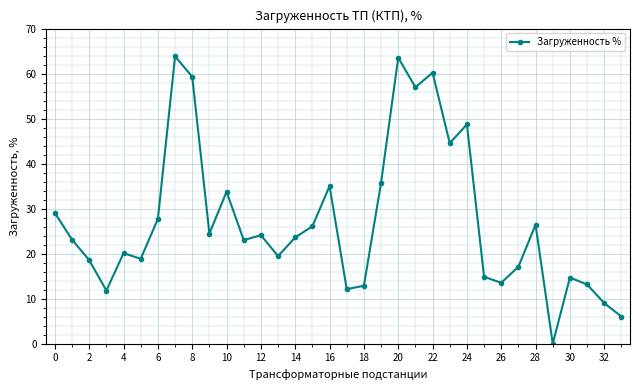

What is the maximum value shown in the chart?

63.8